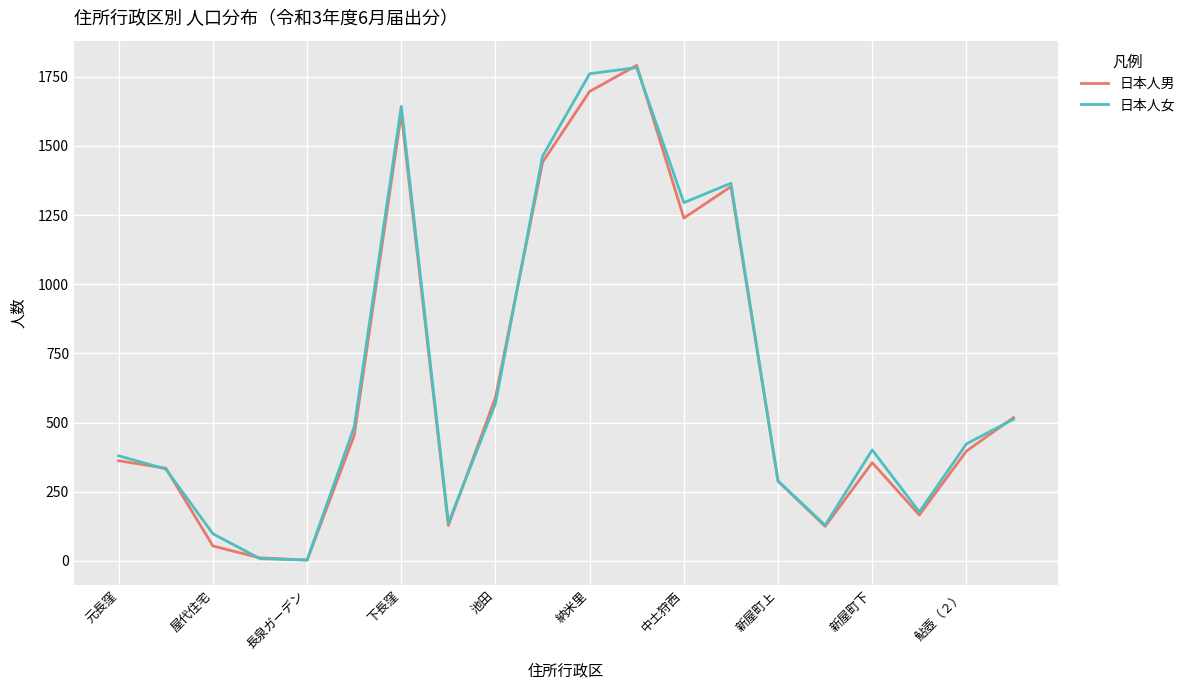

What is the highest value of the 日本人女 series?

1783